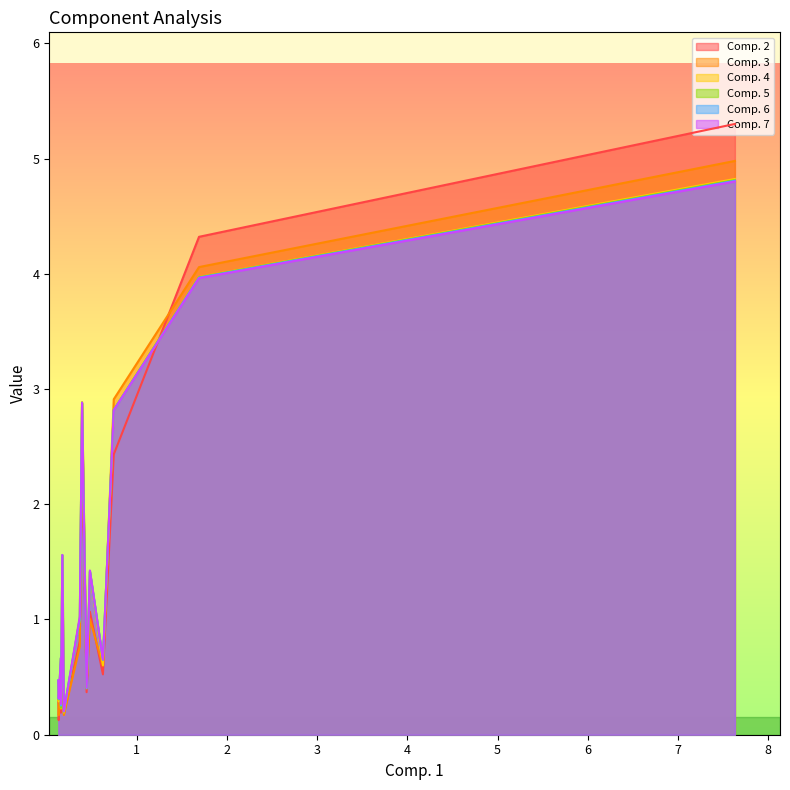

Which series has the largest range (max minus min)?

Comp. 2